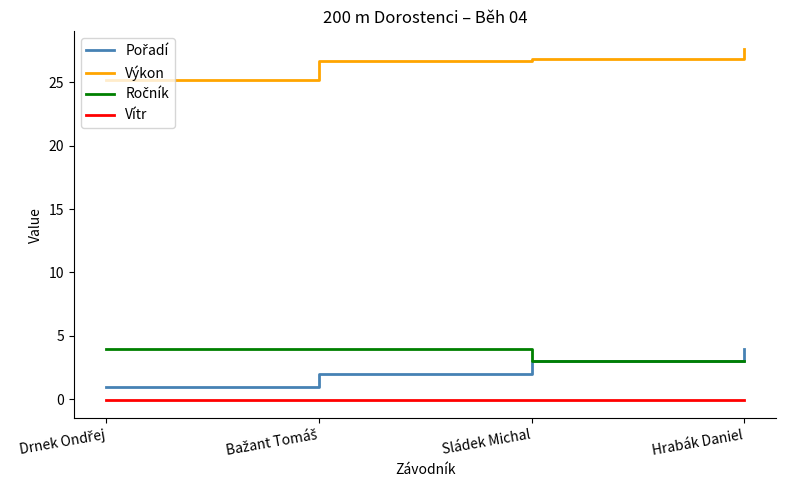

What position from the left is Hrabák Daniel?

4